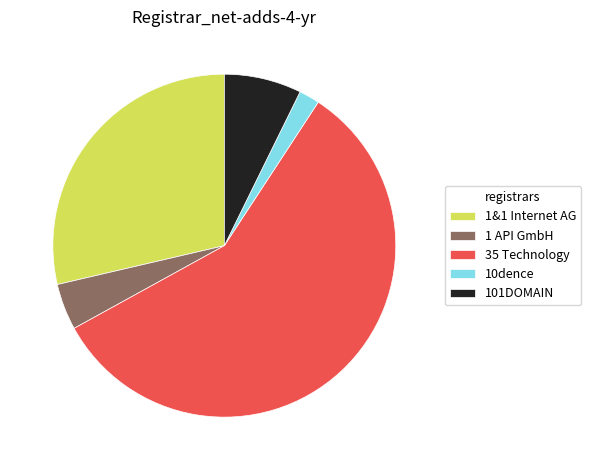

Does 1&1 Internet AG account for over 50% of the chart?

No